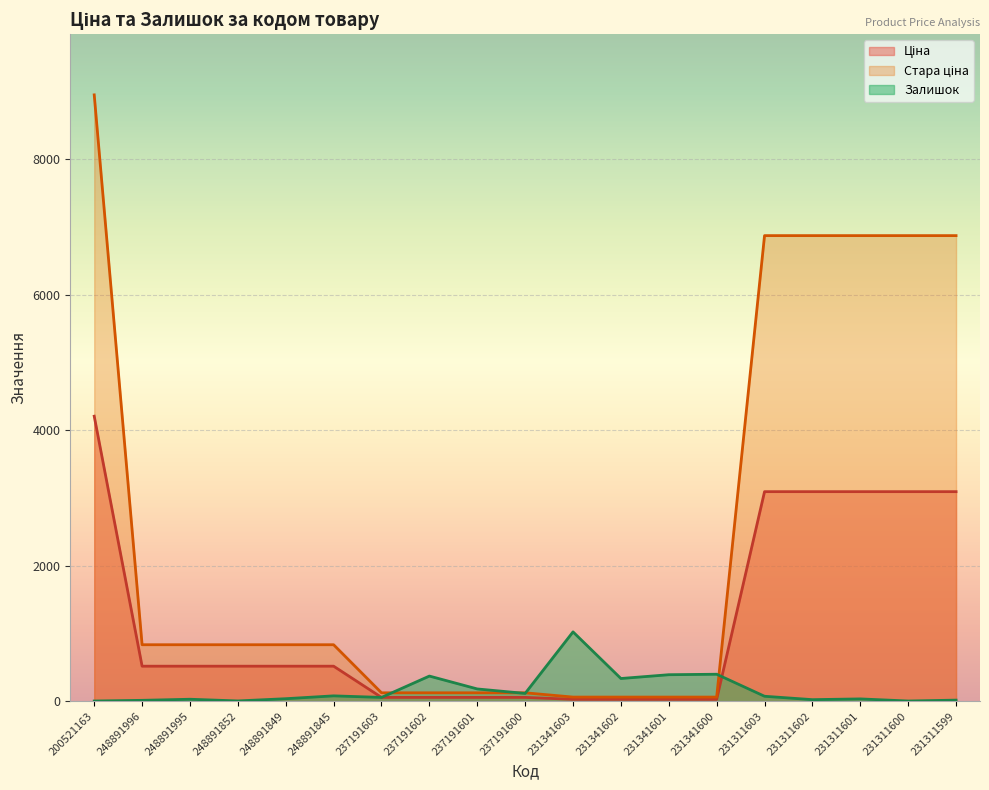

True or false: Ціна and Стара ціна intersect in this chart.

False